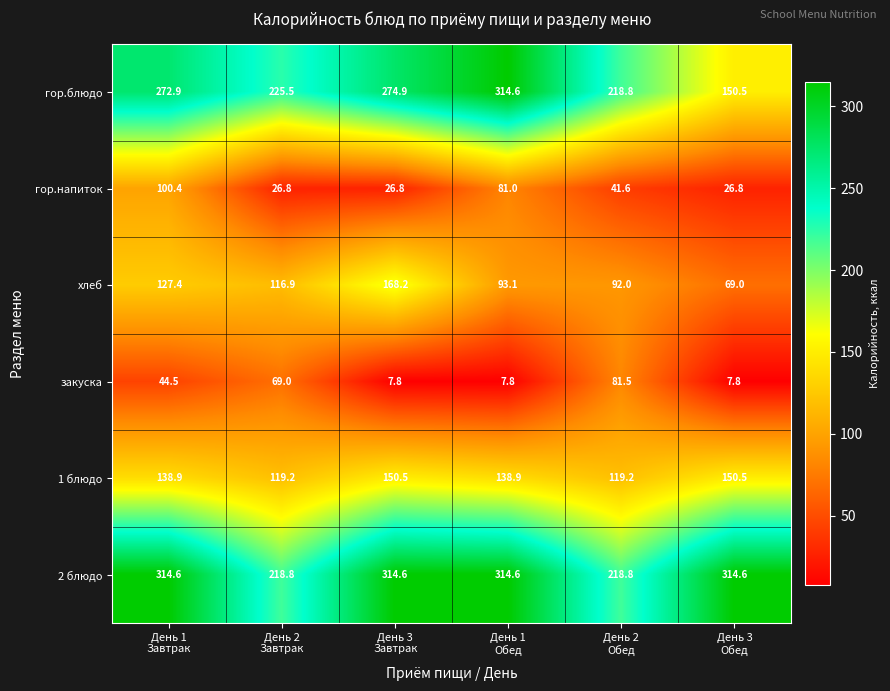

What is the minimum value shown in the chart?

7.8